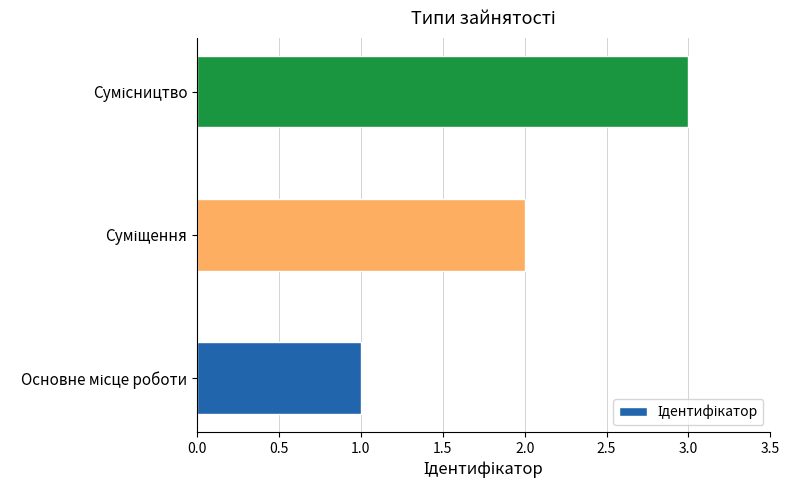

What is the minimum value shown in the chart?

1